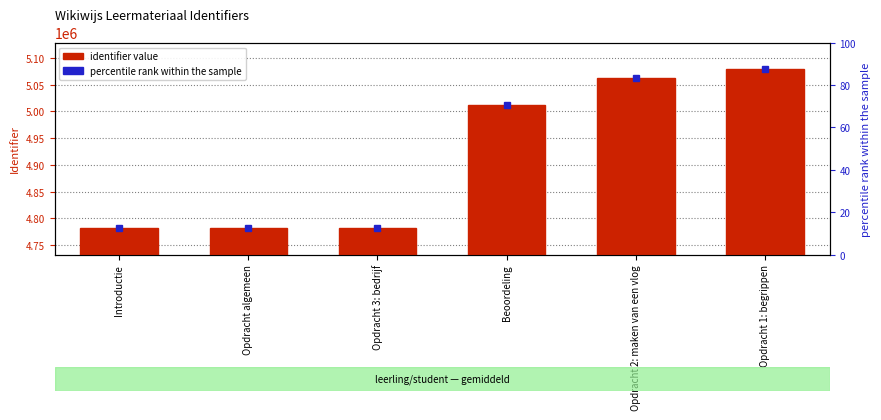

What is the sum of all identifier value values?

29500828